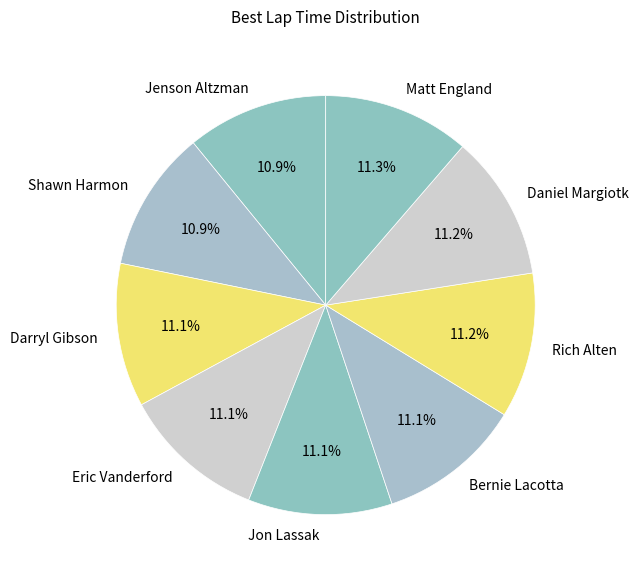

What is the total percentage of Bernie Lacotta and Shawn Harmon?

22.0%